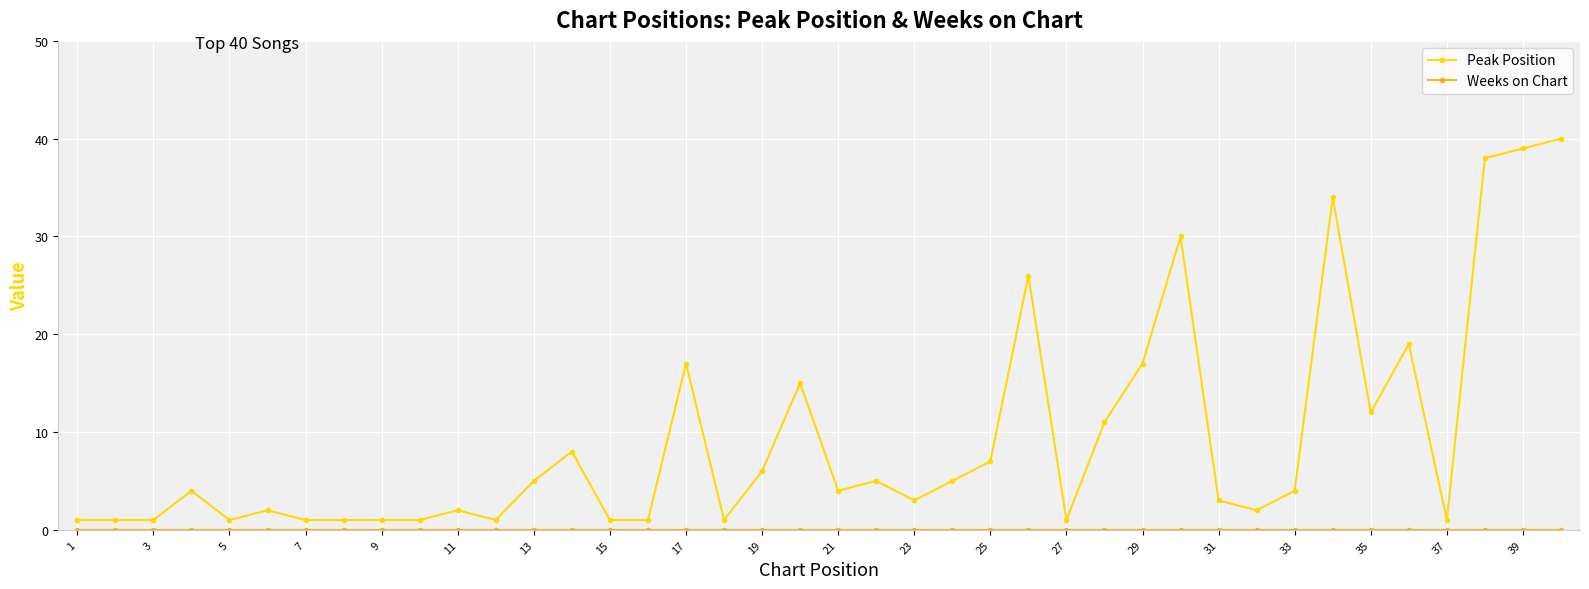

Is this an area chart (filled region under the line)?

No